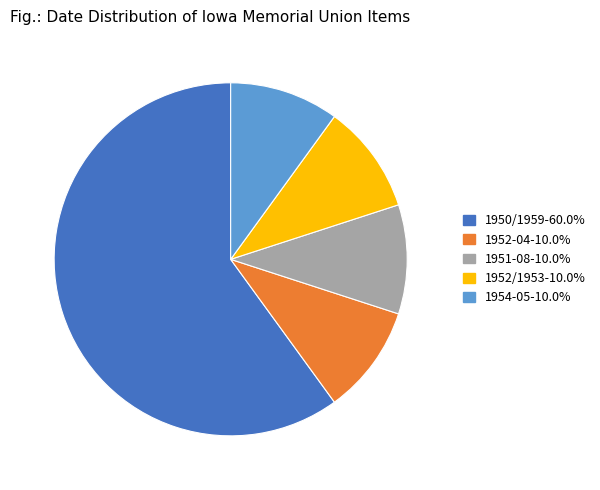

Is there any slice that represents more than half of the pie?

Yes